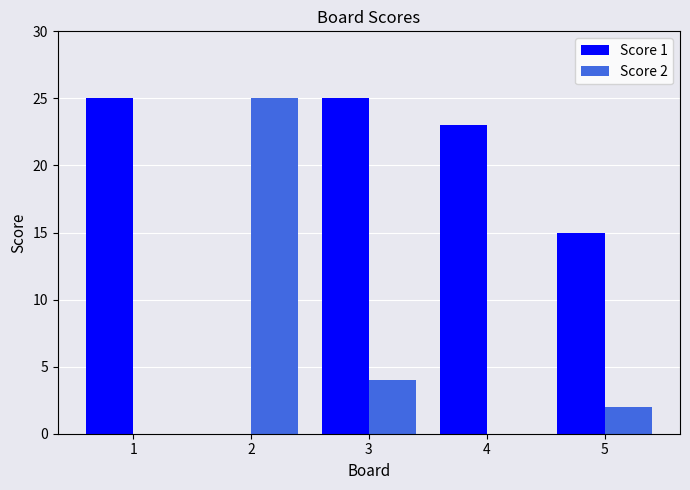

Is the value of Score 2 at 1 greater than the value of Score 1 at 1?

No